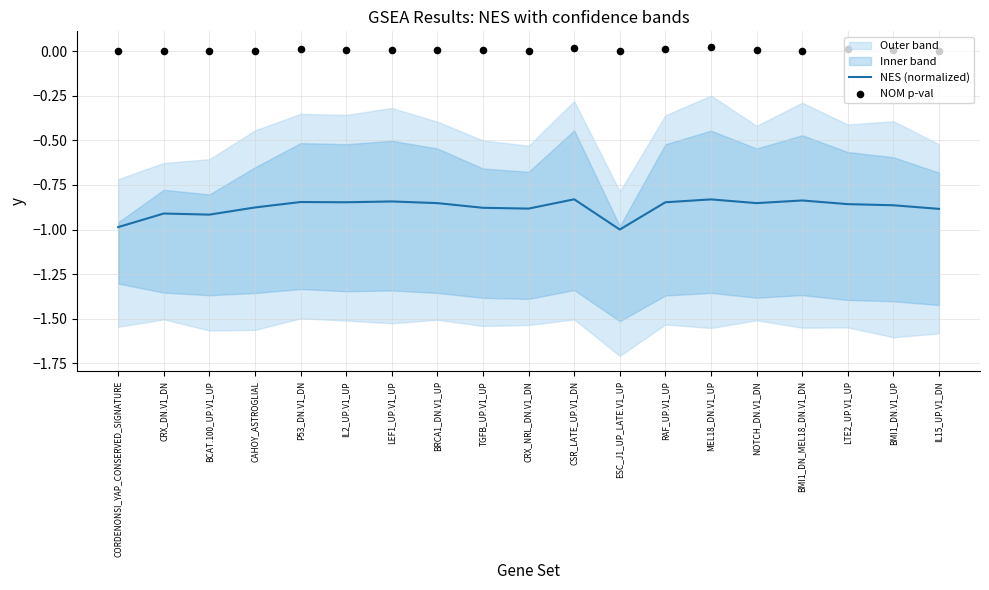

Which series contains the highest Y value?

NOM p-val